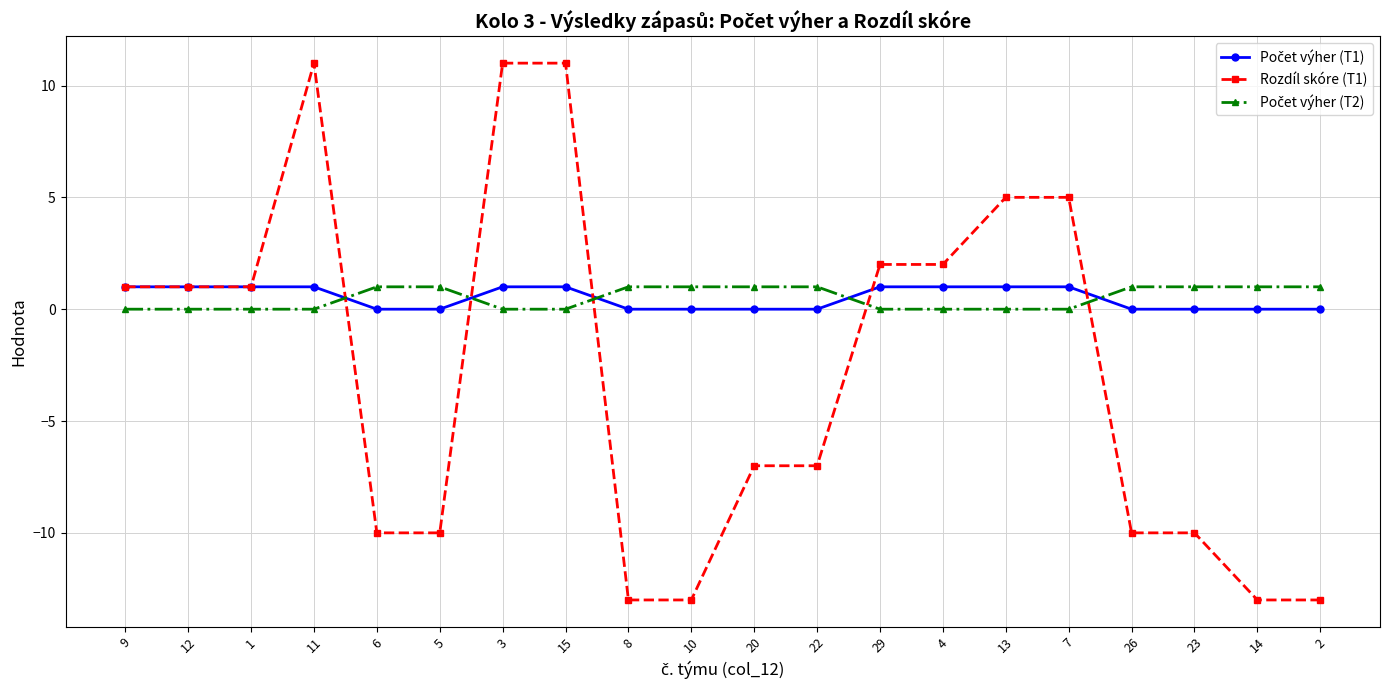

What is the greatest value displayed?

11